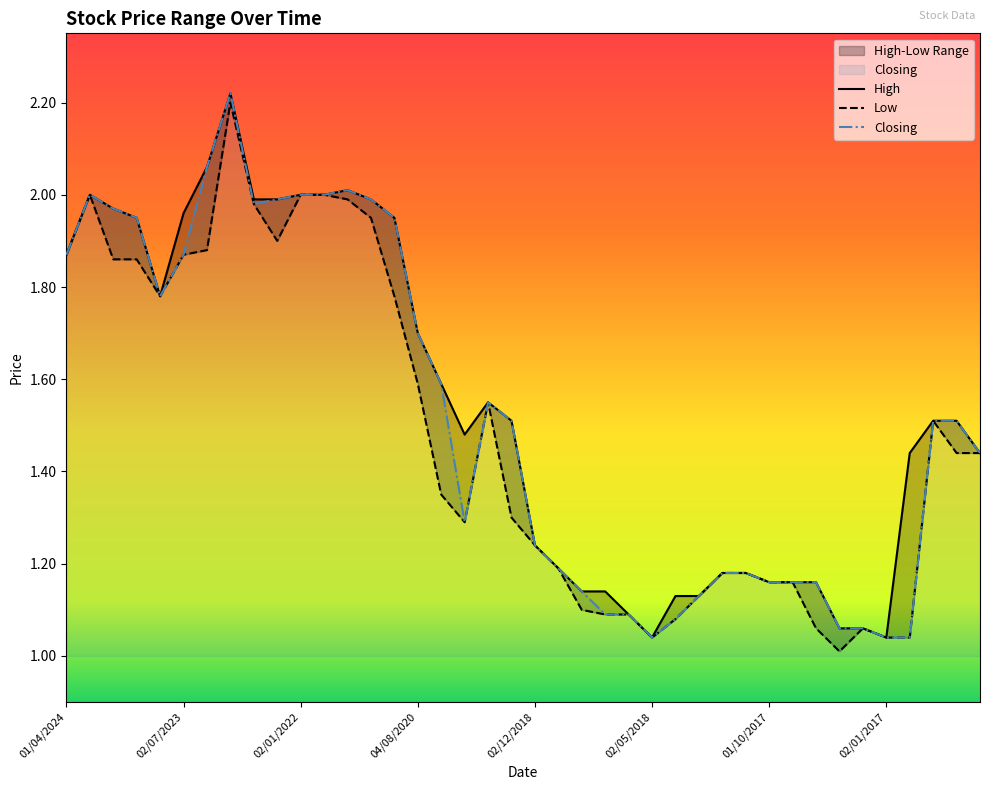

Is it true that Low equals 1.5 at 01/07/2018?

False